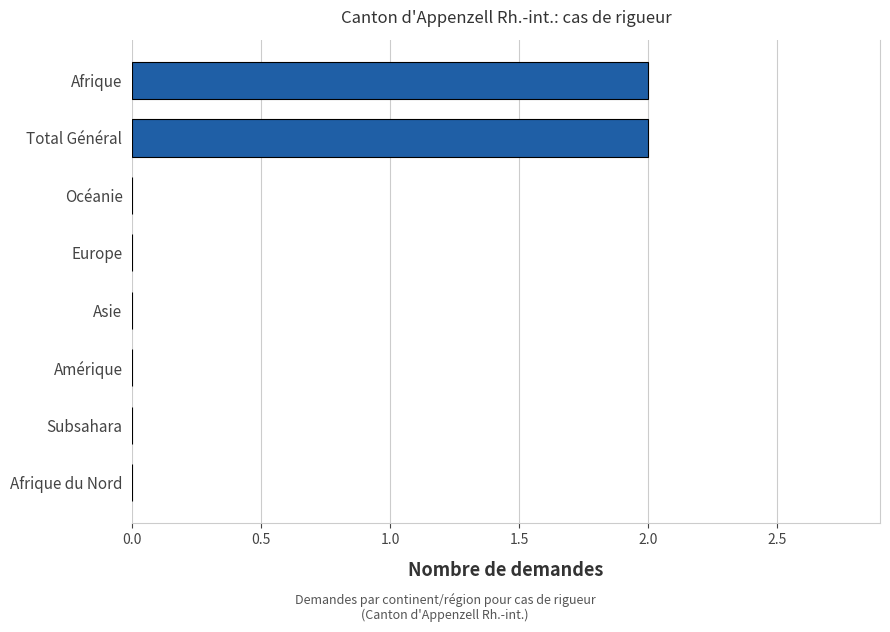

Reading bottom to top, extract all data points from this chart.

Afrique du Nord=0	Subsahara=0	Amérique=0	Asie=0	Europe=0	Océanie=0	Total Général=2	Afrique=2